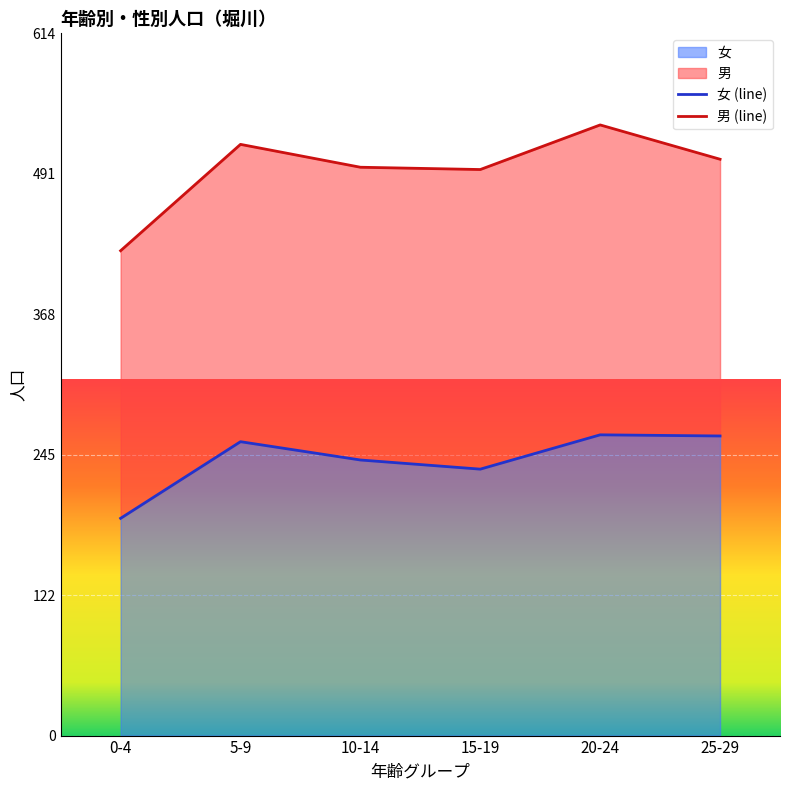

What is the average value?

241